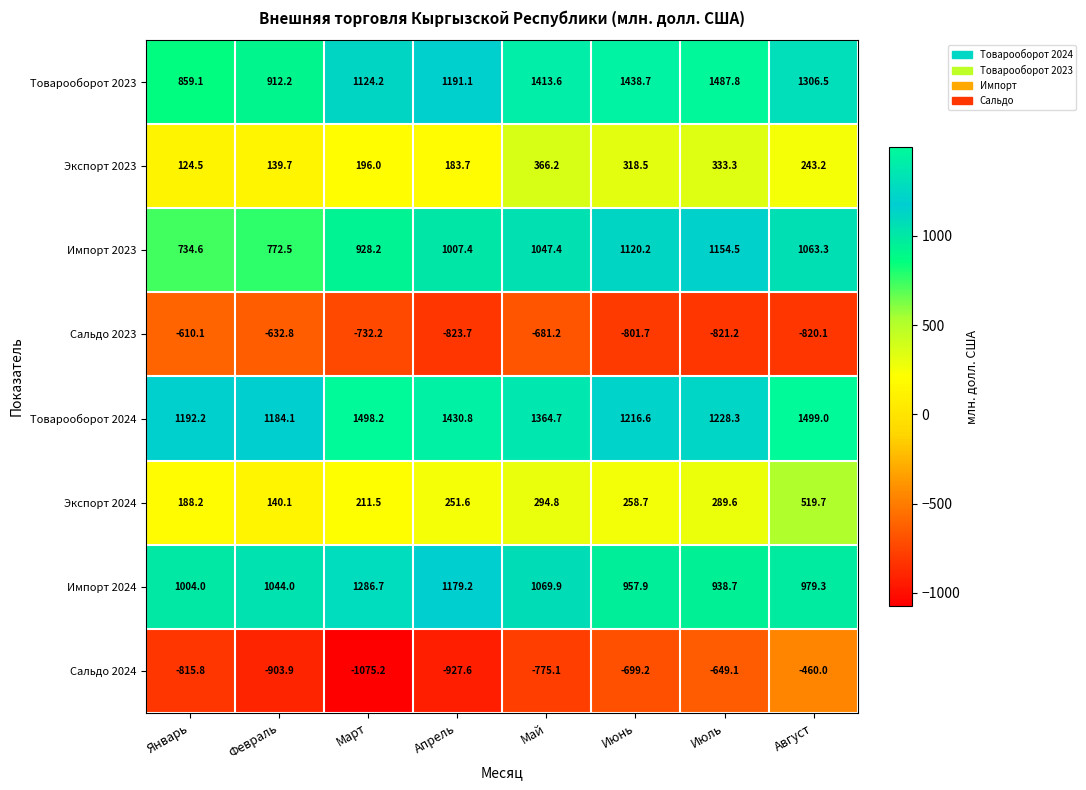

What is the difference between the maximum and second lowest values in the Импорт 2024 series?

328.8